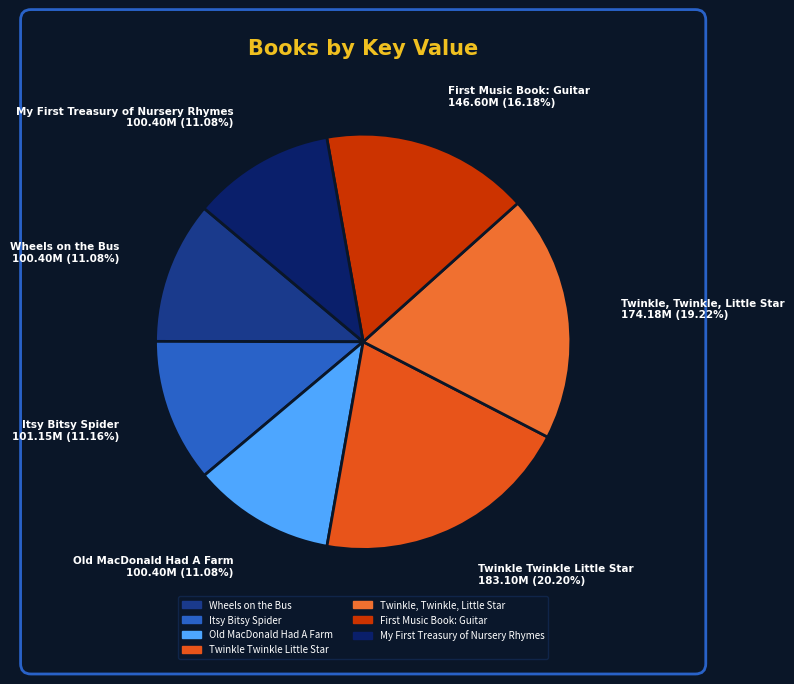

How many segments does this pie chart have?

7